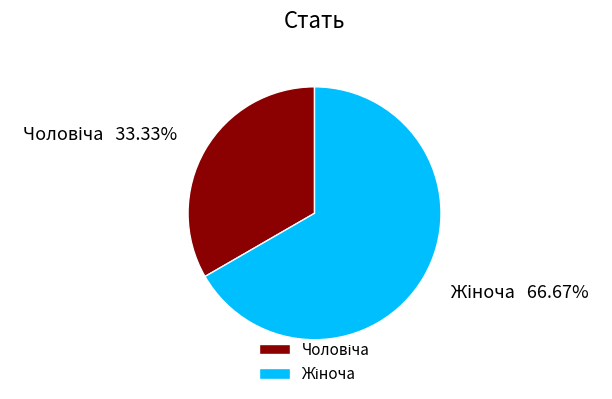

How many slices are in this pie chart?

2